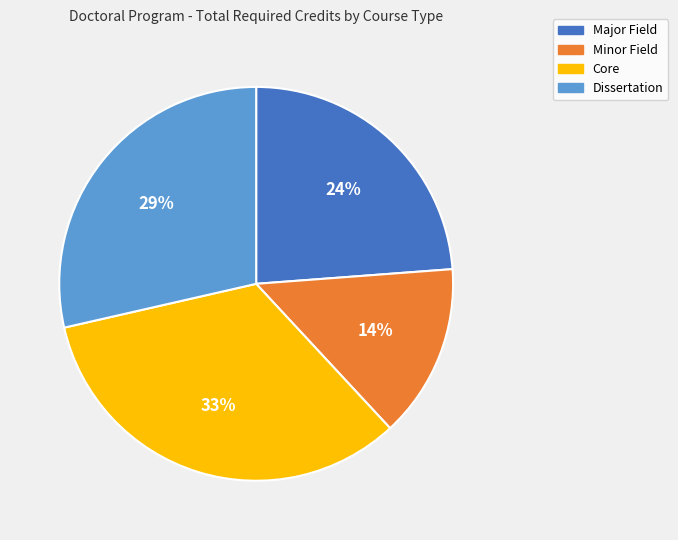

How many slices are in this pie chart?

4